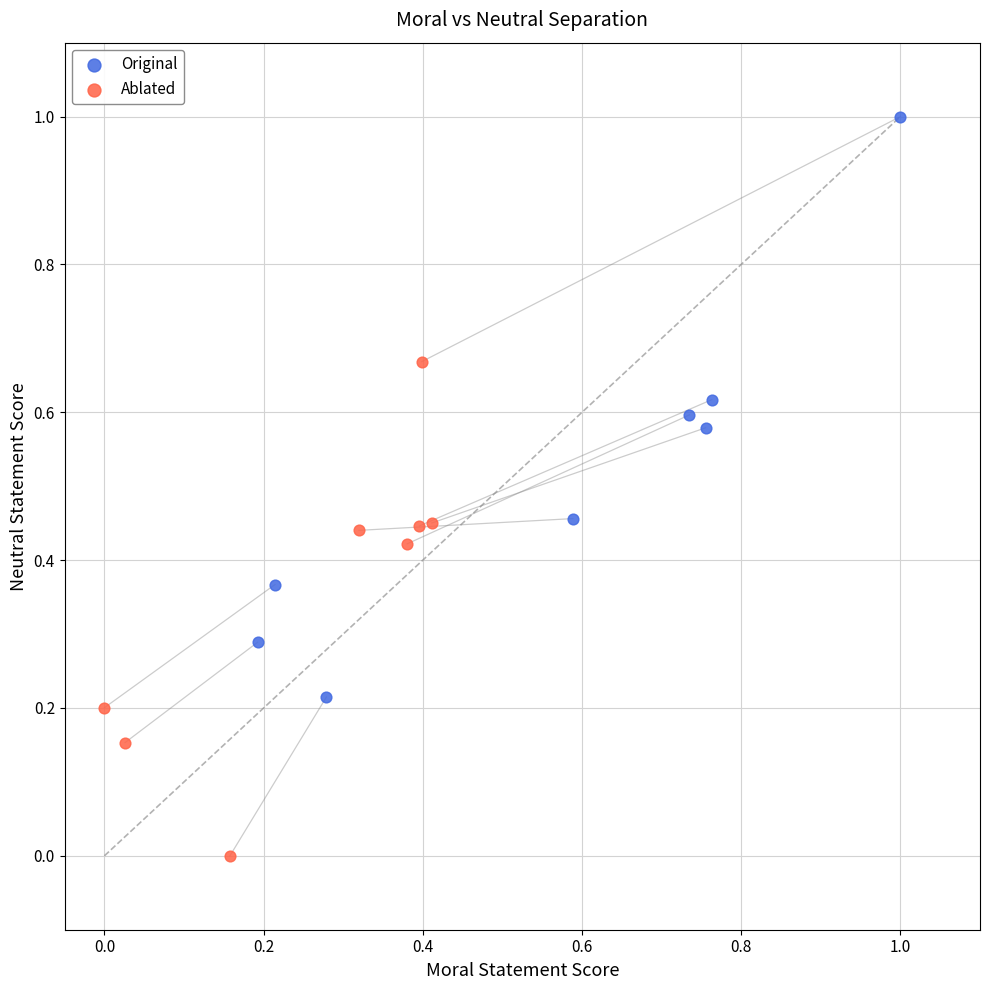

What are all the series names shown in the legend?

Original, Ablated